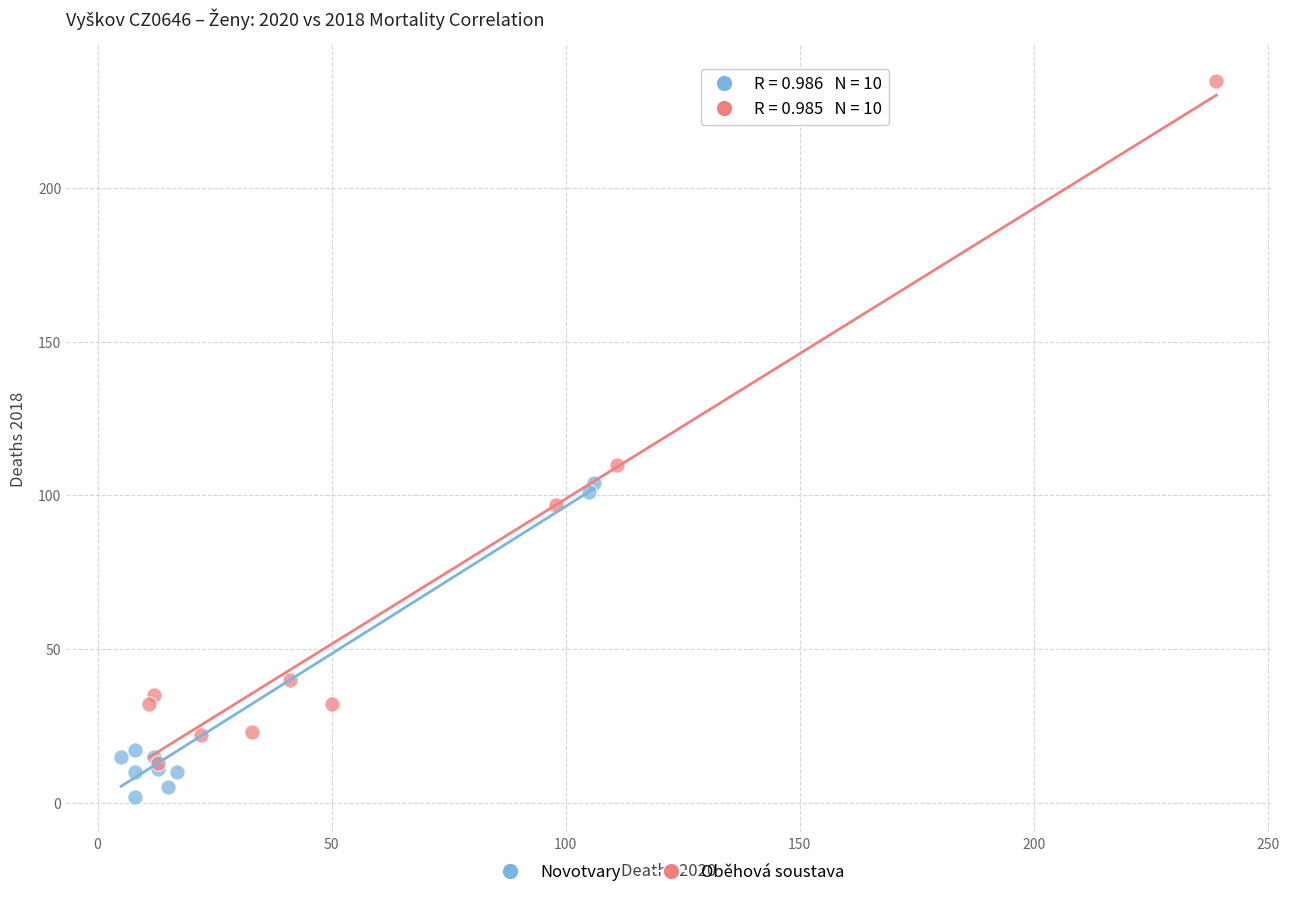

Which series contains the lowest Y value?

Novotvary